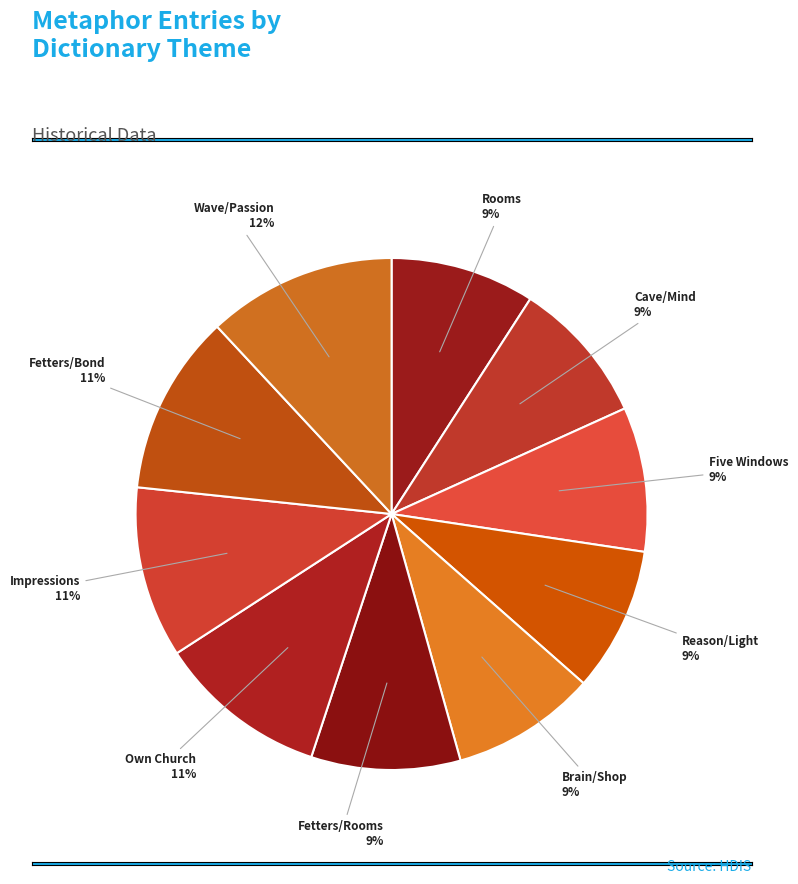

How many slices are in this pie chart?

10